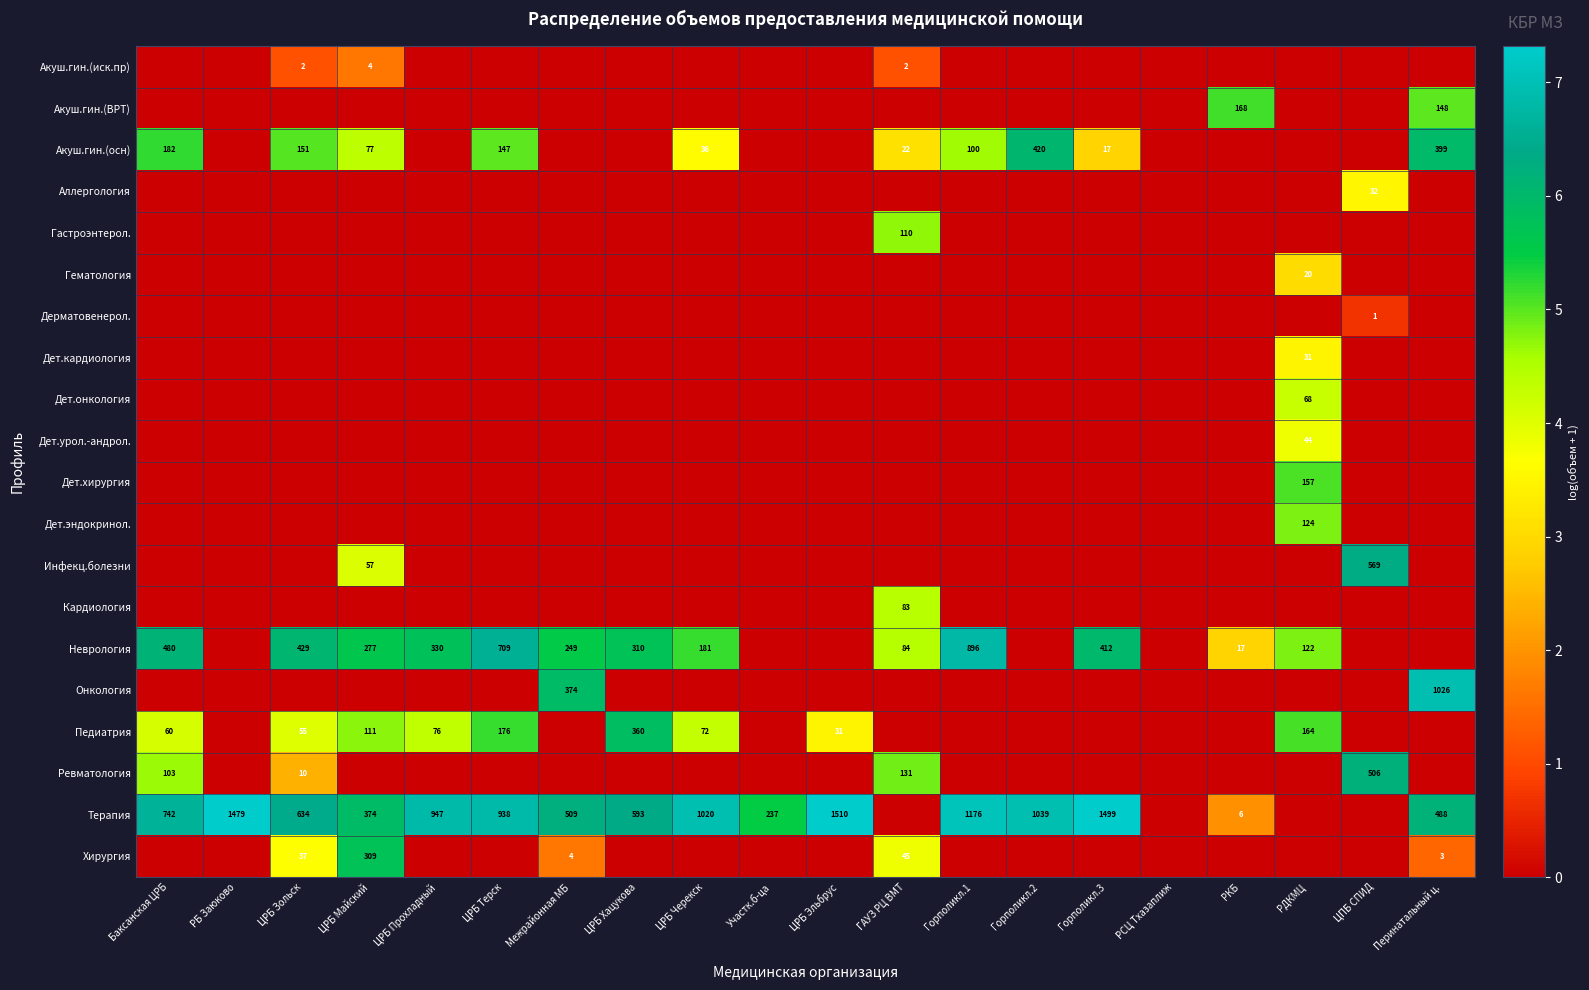

How many data points in Дет.онкология are above 0?

1